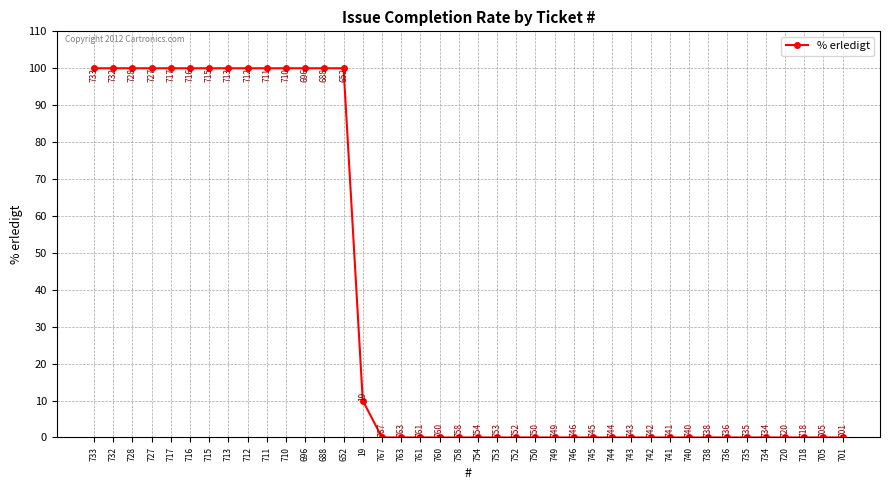

What is the ratio of the value at 713 to the value at 732?

1.0